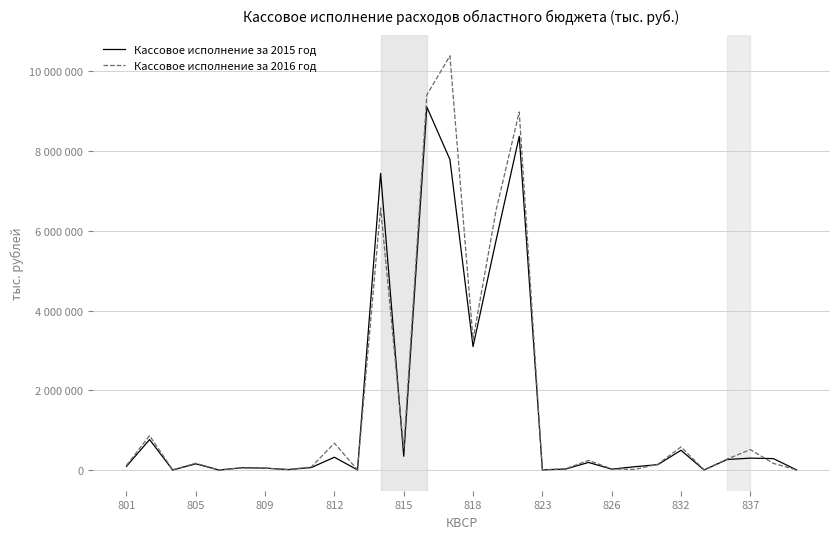

What are all the series names shown in the legend?

Кассовое исполнение за 2015 год, Кассовое исполнение за 2016 год